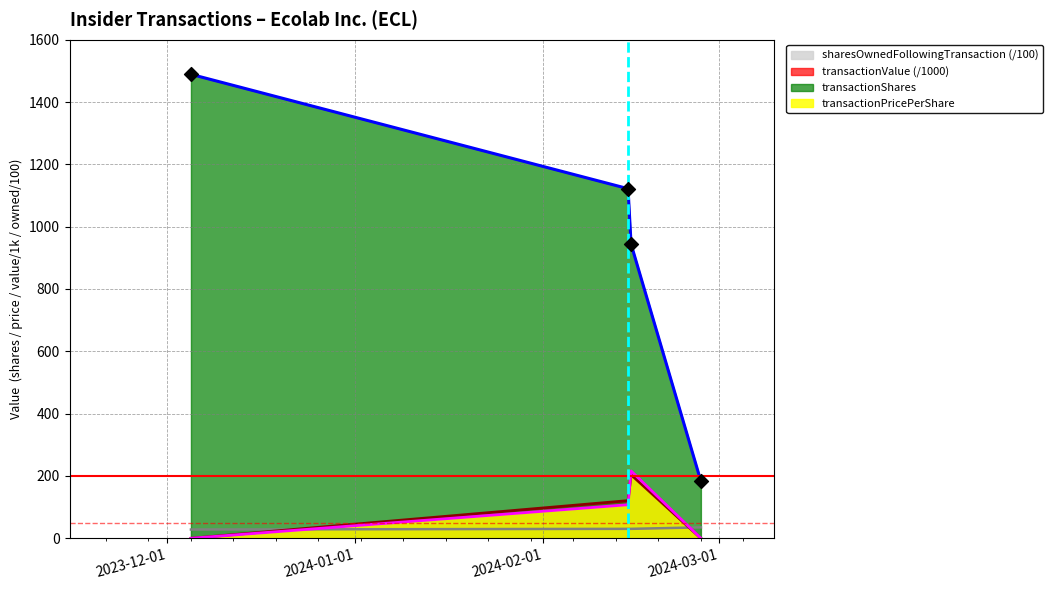

Which series contains the highest Y value?

transactionShares